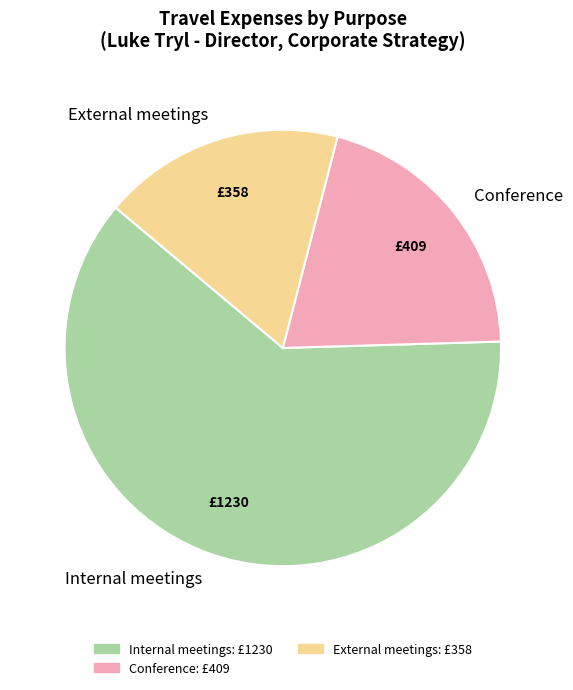

What is the smallest slice in the pie chart?

External meetings